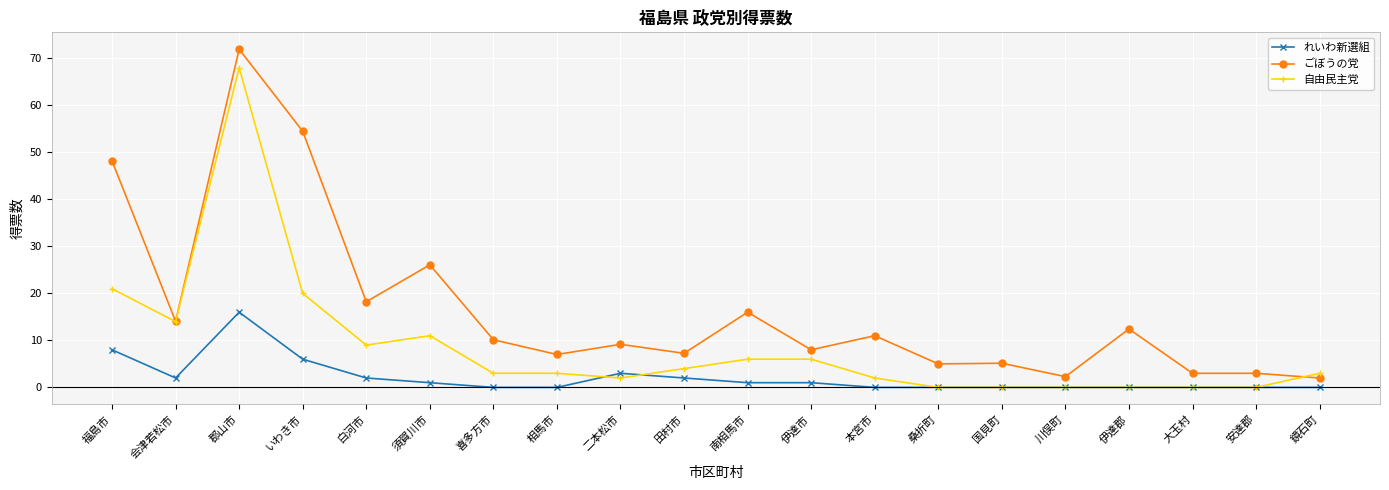

Which series has the widest spread of values?

ごぼうの党